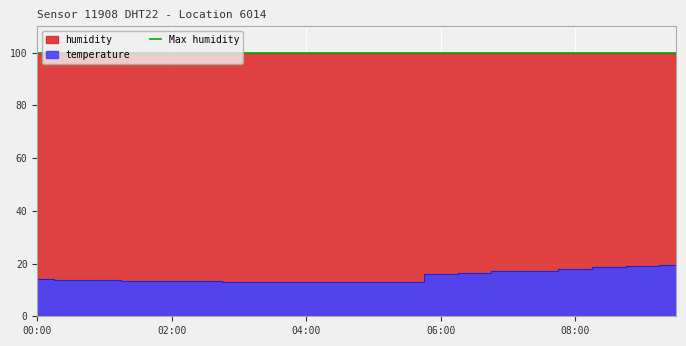

Is it true that the value at 08:00 is 18.0?

True